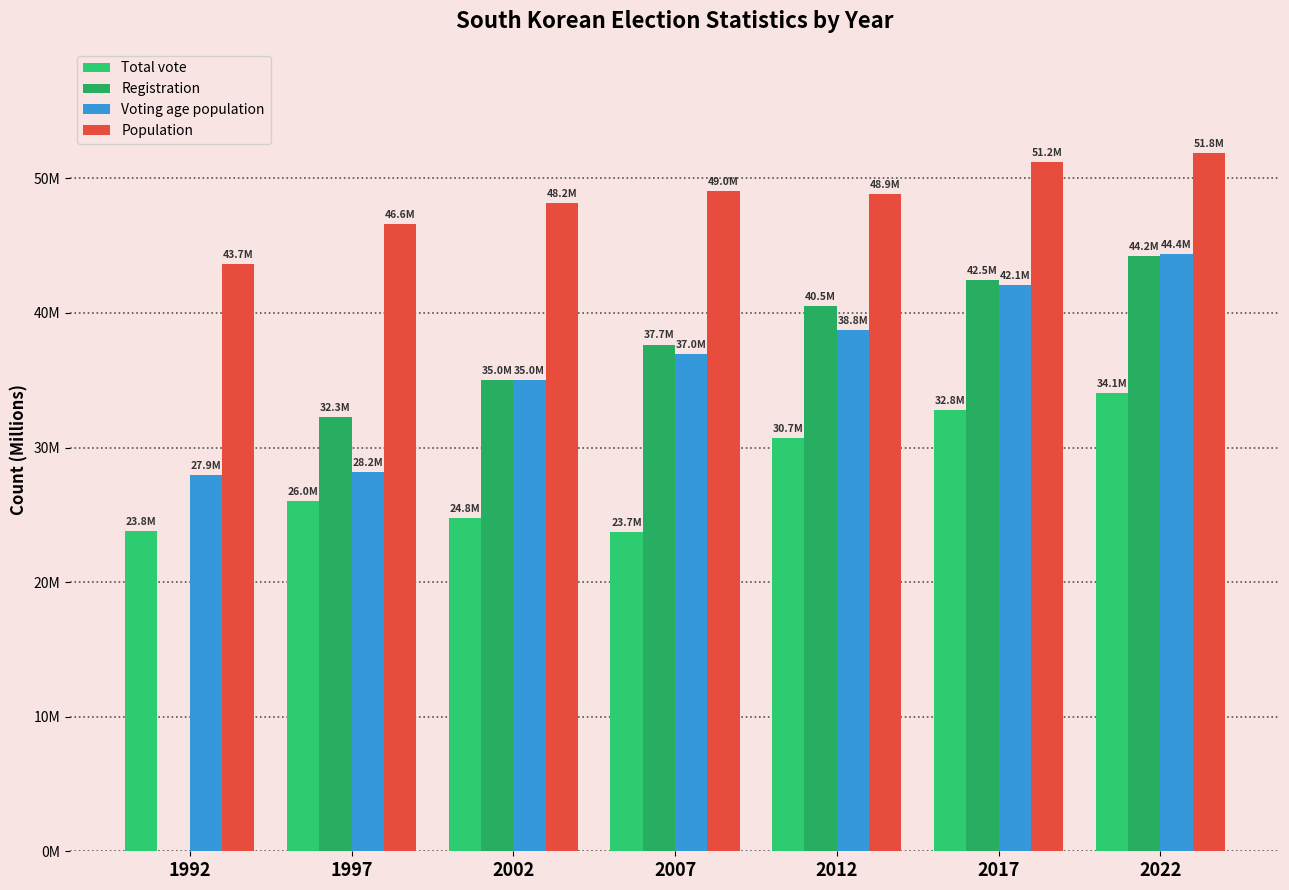

Is the value of Population at 1992 greater than the value of Registration at 2012?

Yes